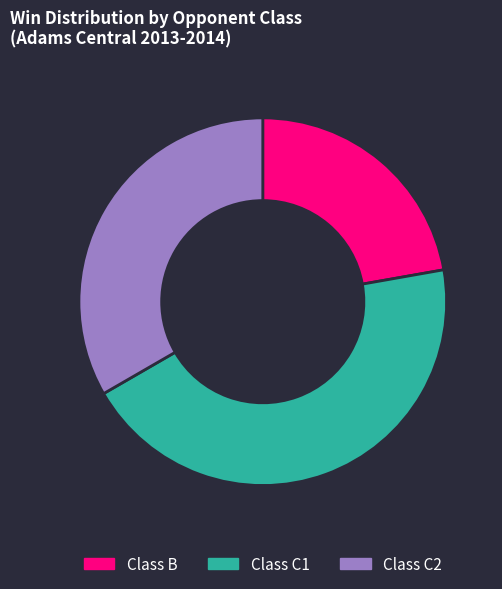

Does Class C1 account for over 50% of the chart?

No